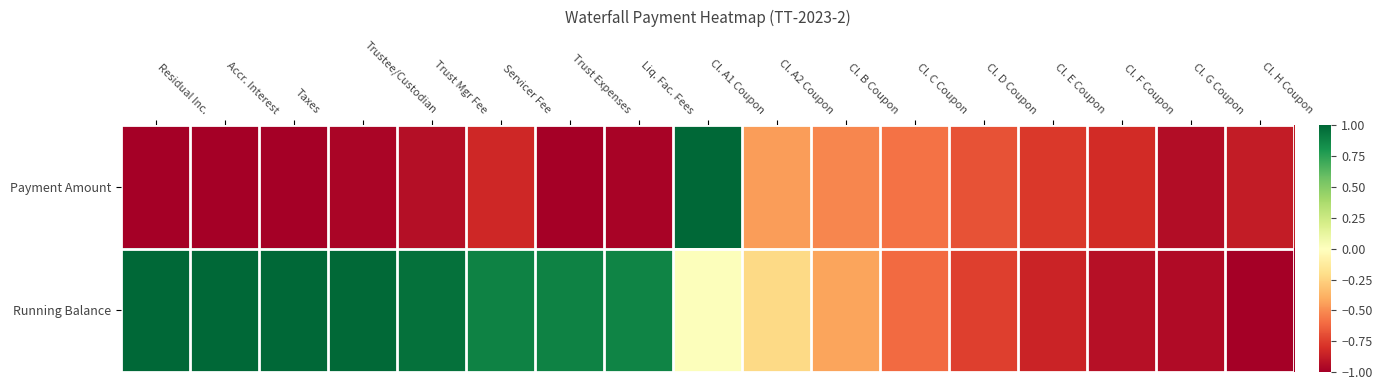

Reading left to right, transcribe all the data shown in this chart.

Payment Amount: Residual Inc.=-1.0	Accr. Interest=-1.0	Taxes=-1.0	Trustee/Custodian=-1.0	Trust Mgr Fee=-0.9	Servicer Fee=-0.8	Trust Expenses=-1.0	Liq. Fac. Fees=-1.0	Cl. A1 Coupon=1.0	Cl. A2 Coupon=-0.5	Cl. B Coupon=-0.5	Cl. C Coupon=-0.6	Cl. D Coupon=-0.7	Cl. E Coupon=-0.8	Cl. F Coupon=-0.8	Cl. G Coupon=-0.9	Cl. H Coupon=-0.9
Running Balance: Residual Inc.=1.0	Accr. Interest=1.0	Taxes=1.0	Trustee/Custodian=1.0	Trust Mgr Fee=1.0	Servicer Fee=0.9	Trust Expenses=0.9	Liq. Fac. Fees=0.9	Cl. A1 Coupon=0.0	Cl. A2 Coupon=-0.2	Cl. B Coupon=-0.4	Cl. C Coupon=-0.6	Cl. D Coupon=-0.7	Cl. E Coupon=-0.8	Cl. F Coupon=-0.9	Cl. G Coupon=-0.9	Cl. H Coupon=-1.0